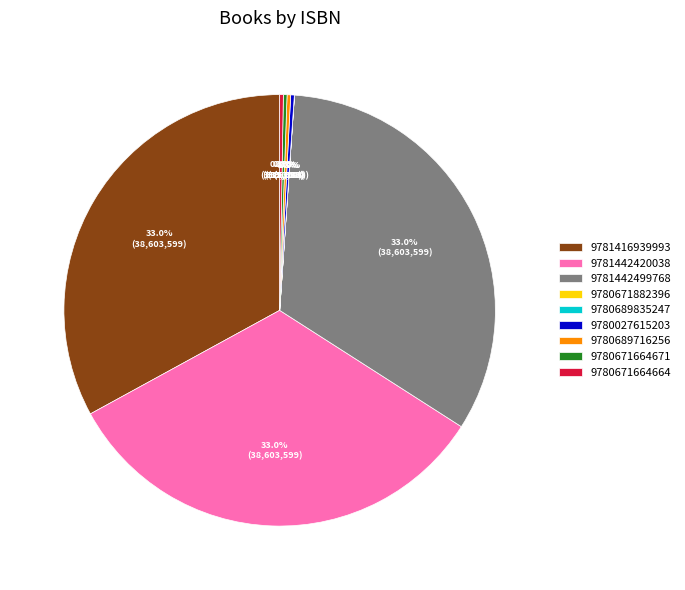

Does 9781442499768 represent more than half of the total?

No